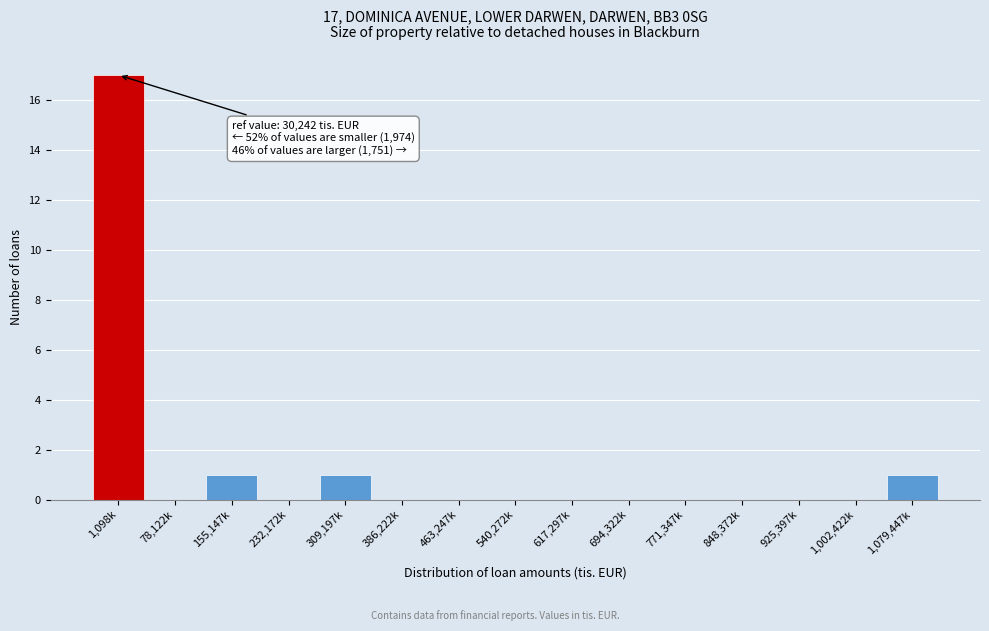

Reading right to left, what are all the values shown in this chart?

1,079,447k=1	1,002,422k=0	925,397k=0	848,372k=0	771,347k=0	694,322k=0	617,297k=0	540,272k=0	463,247k=0	386,222k=0	309,197k=1	232,172k=0	155,147k=1	78,122k=0	1,098k=17